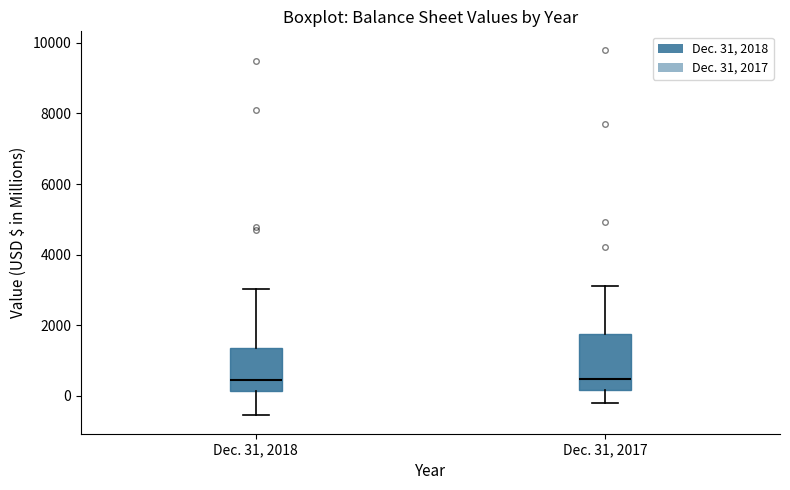

Reading left to right, read every box against the y-axis: the position of its median line, the range the box covers, and the ends of its whiskers. The values are not printed on the chart, so give them approximately, as read against the axis.

Dec. 31, 2018: median 400, box 200 to 1400, whiskers -600 to 3000
Dec. 31, 2017: median 400, box 200 to 1800, whiskers -200 to 3200